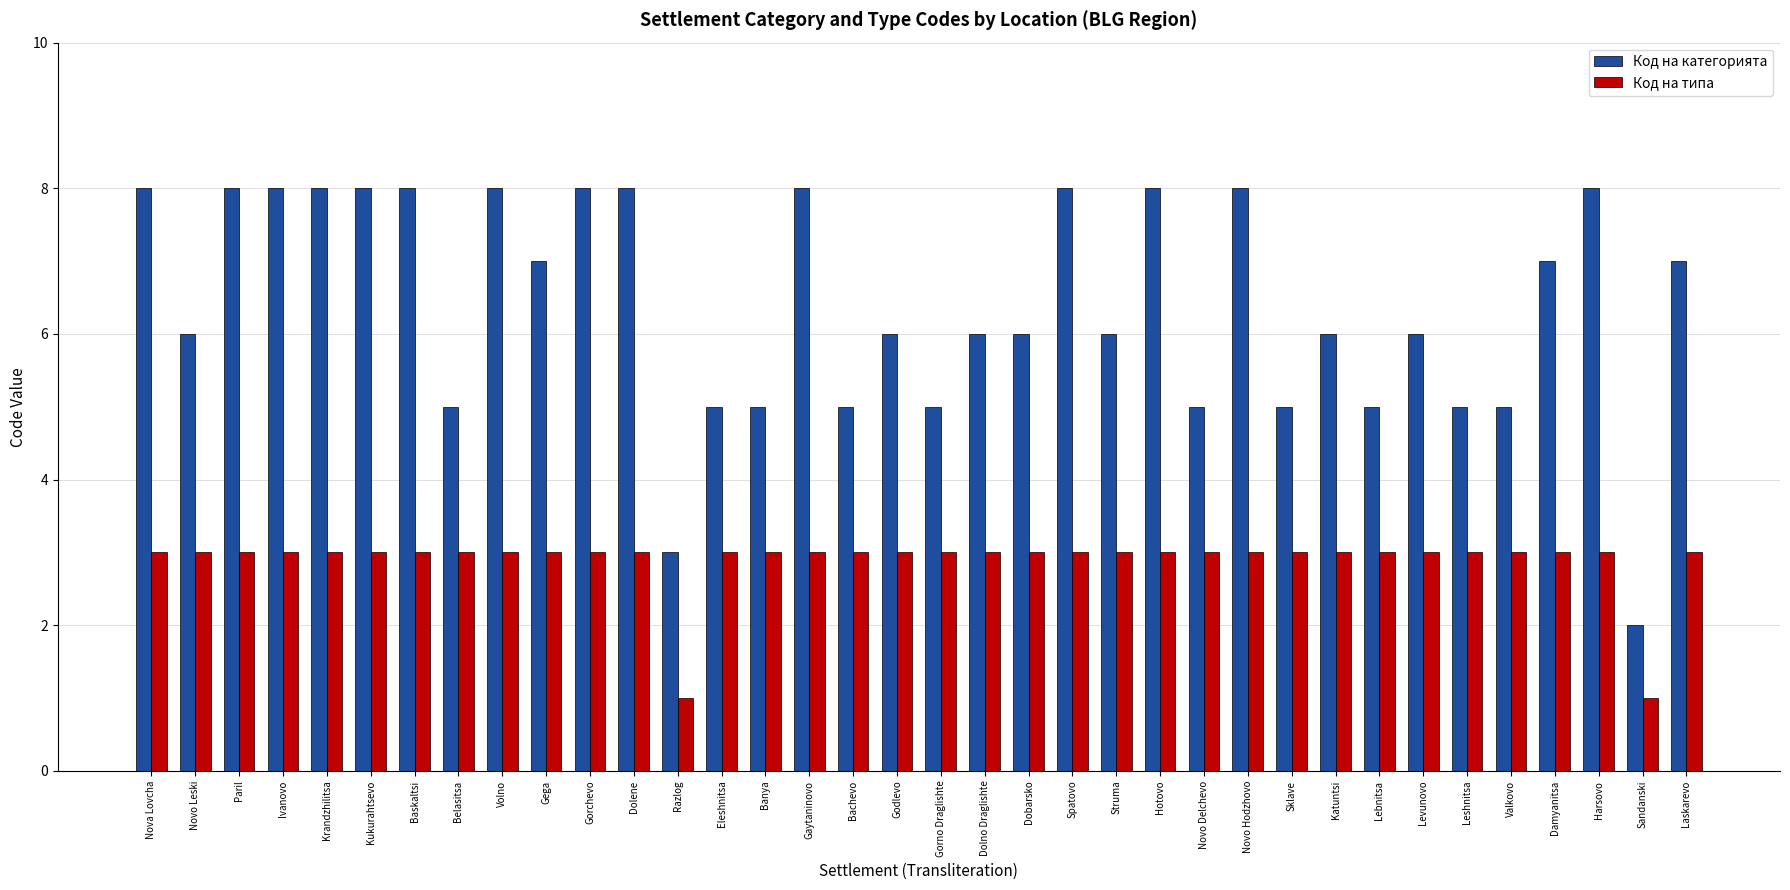

Which series has the widest spread of values?

Код на категорията